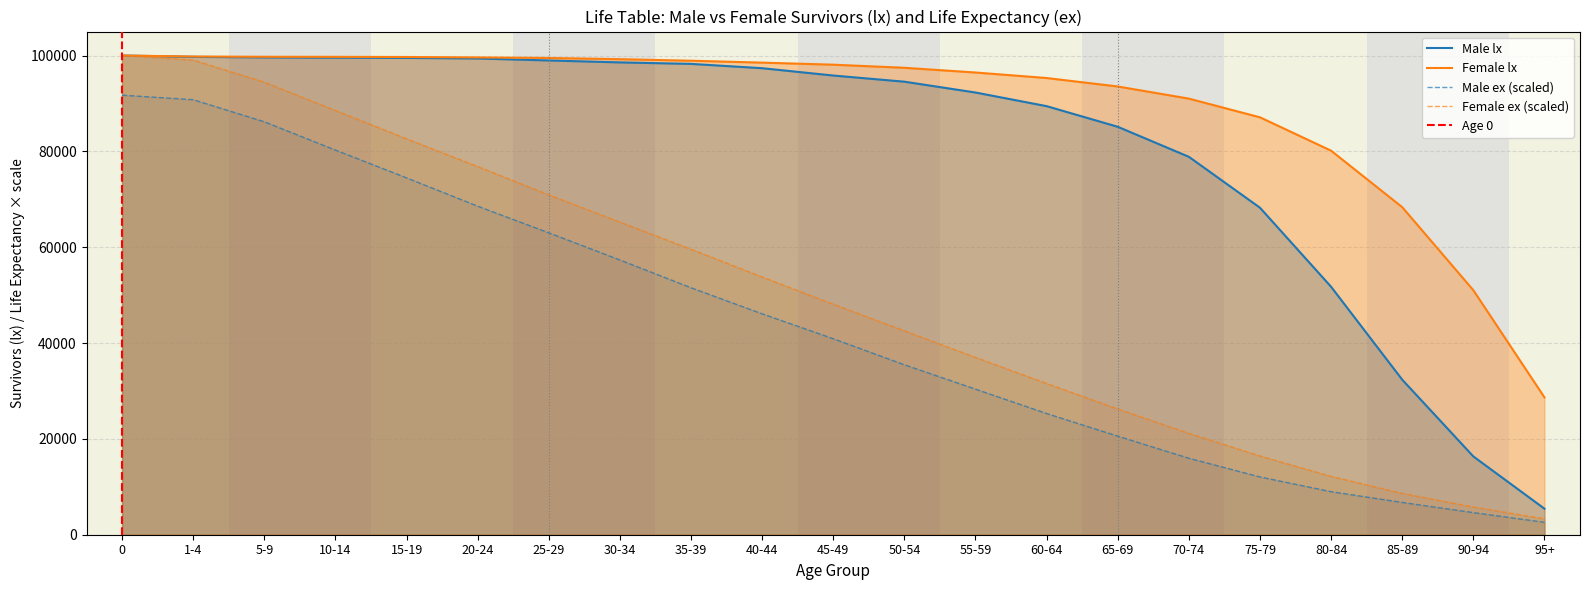

What is the minimum value for Female ex (scaled)?

3309.7